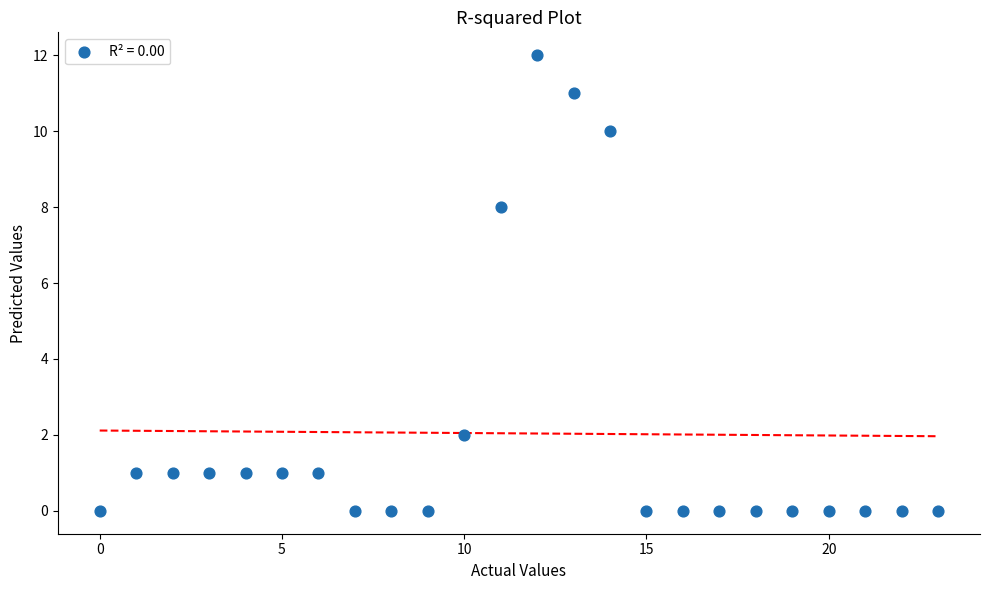

What is the range of X values (max minus min)?

23